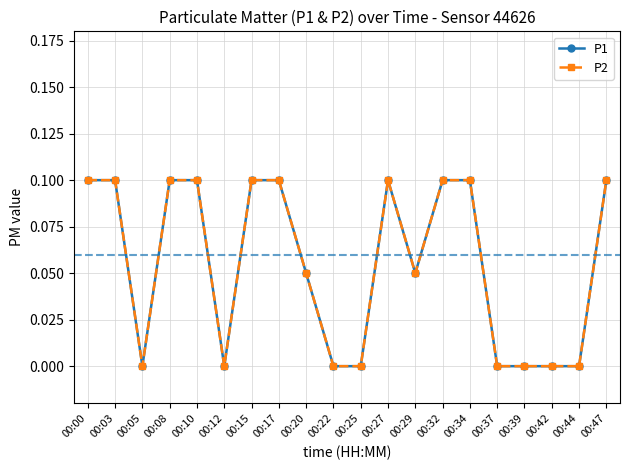

Where is the first local maximum for P1?

00:27